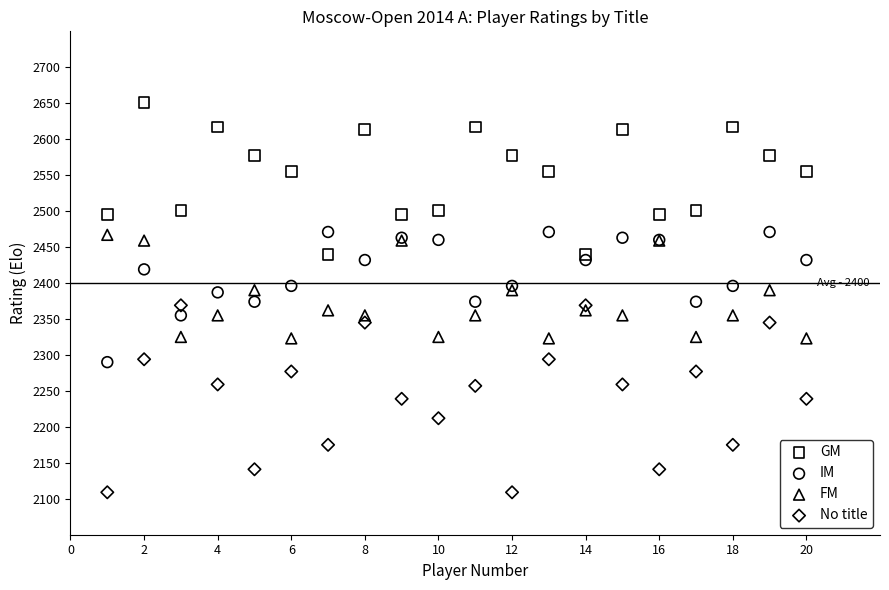

What is the X range (max minus min) for the scatter plot?

19